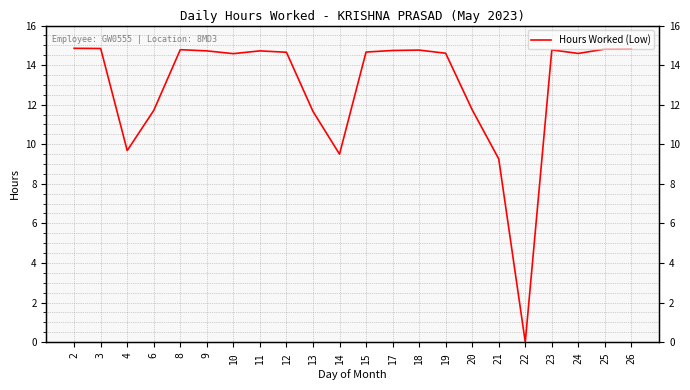

Which has a higher value, 17 or 15?

17